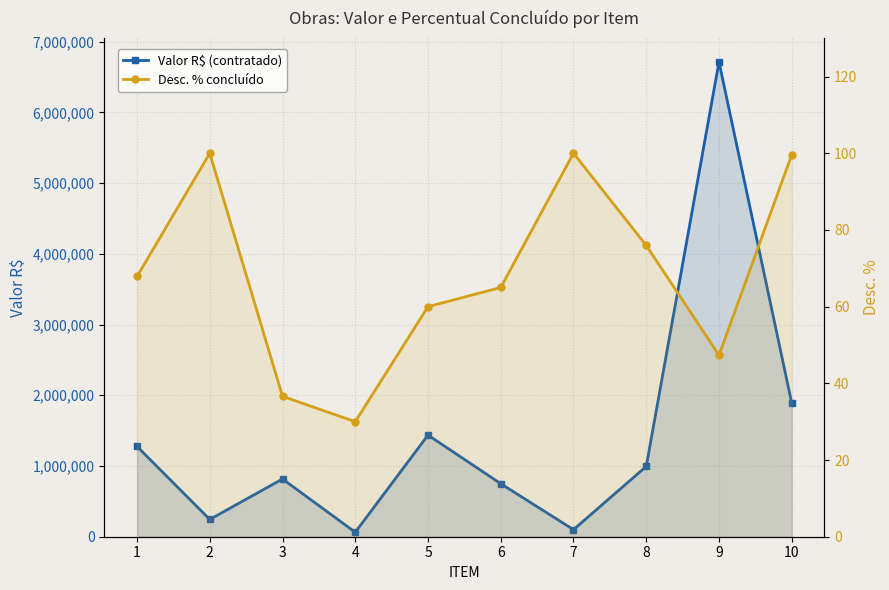

Reading right to left, transcribe all the data shown in this chart.

valor R$: 1889087.1	6713253.8	994578.4	100000.0	750000.0	1437095.0	63212.7	816552.5	244256.2	1276398.6
Desc. %: 99.6	47.3	76.0	100.0	65.0	60.0	30.0	36.6	100.0	67.9